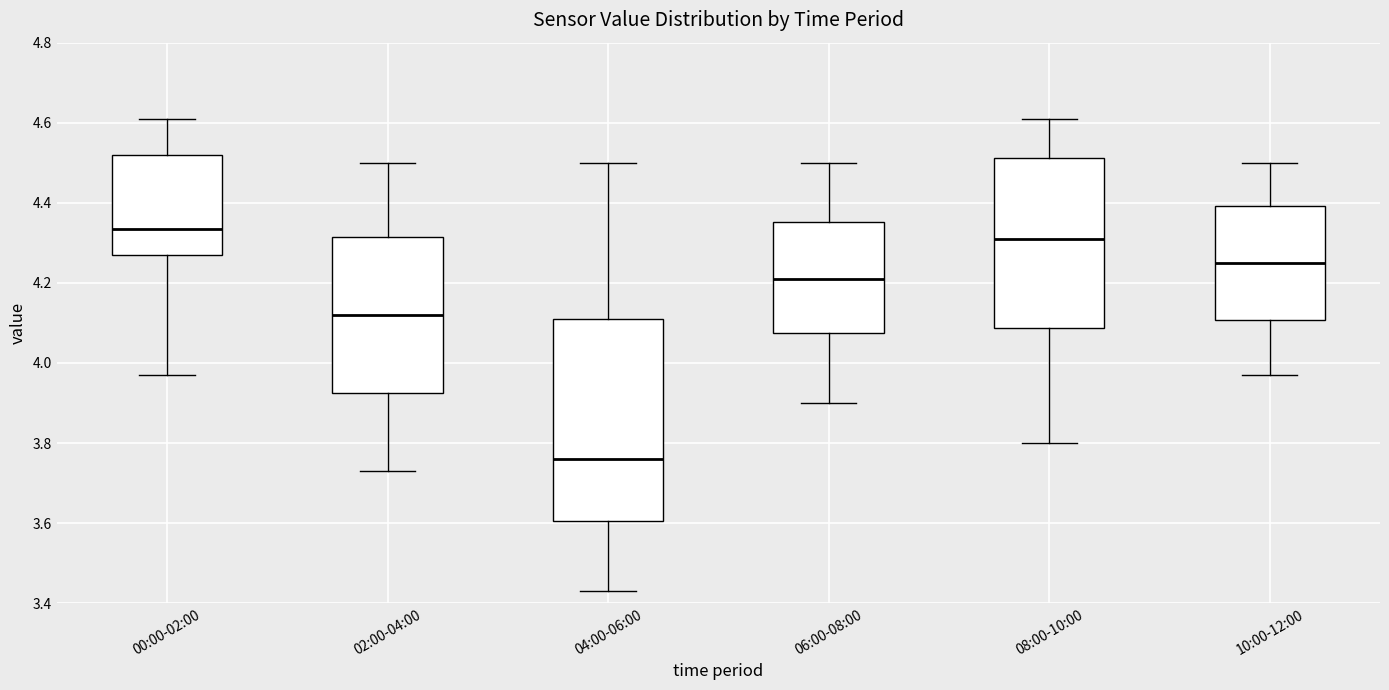

Reading left to right, transcribe this box plot: for each box, give where its median line is, the range the box spans, and where its two whiskers end, as read against the y-axis. The values are not printed on the chart, so give them approximately, as read against the axis.

00:00-02:00: median 4.34, box 4.28 to 4.52, whiskers 3.98 to 4.62
02:00-04:00: median 4.12, box 3.92 to 4.32, whiskers 3.74 to 4.50
04:00-06:00: median 3.76, box 3.60 to 4.12, whiskers 3.44 to 4.50
06:00-08:00: median 4.22, box 4.08 to 4.36, whiskers 3.90 to 4.50
08:00-10:00: median 4.32, box 4.08 to 4.52, whiskers 3.80 to 4.62
10:00-12:00: median 4.26, box 4.10 to 4.40, whiskers 3.98 to 4.50